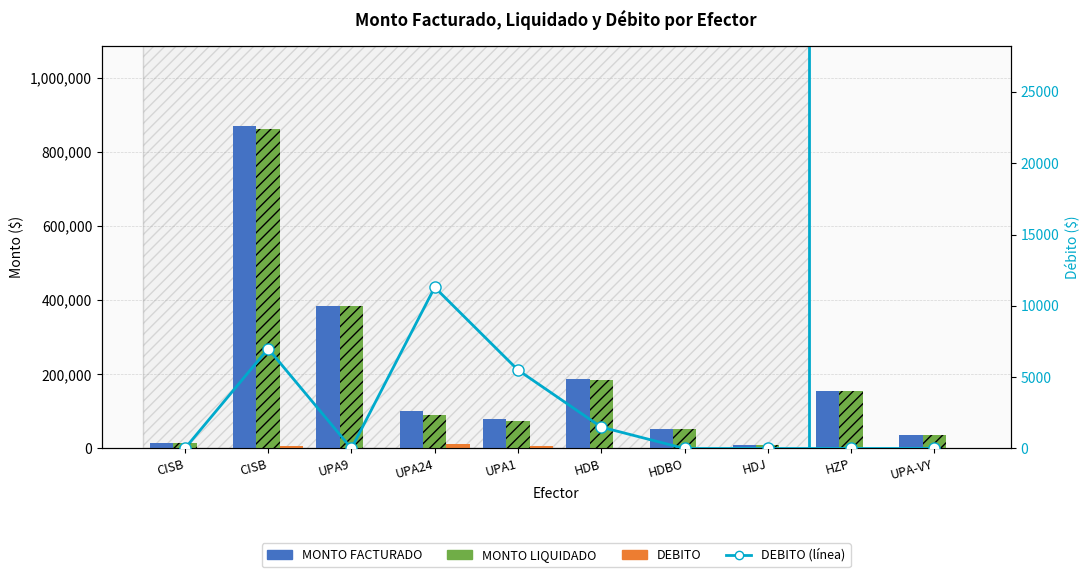

Is it true that MONTO LIQUIDADO equals 1183837 at CISB?

False